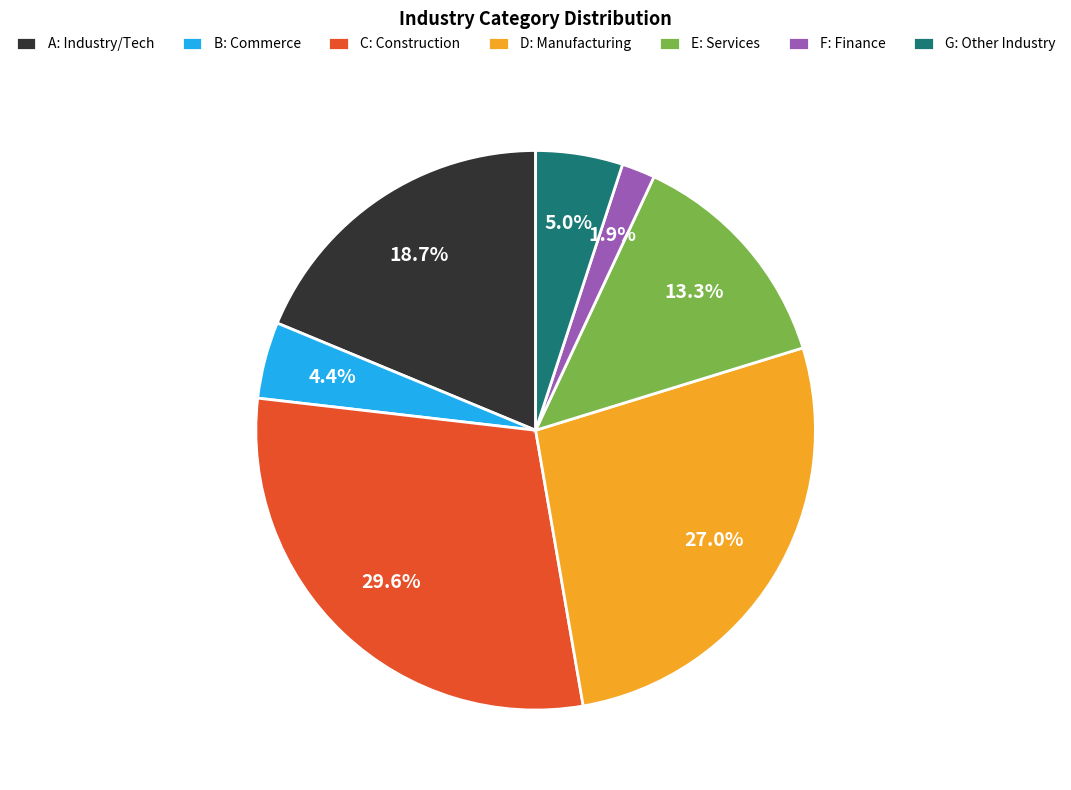

Does E represent more than half of the total?

No